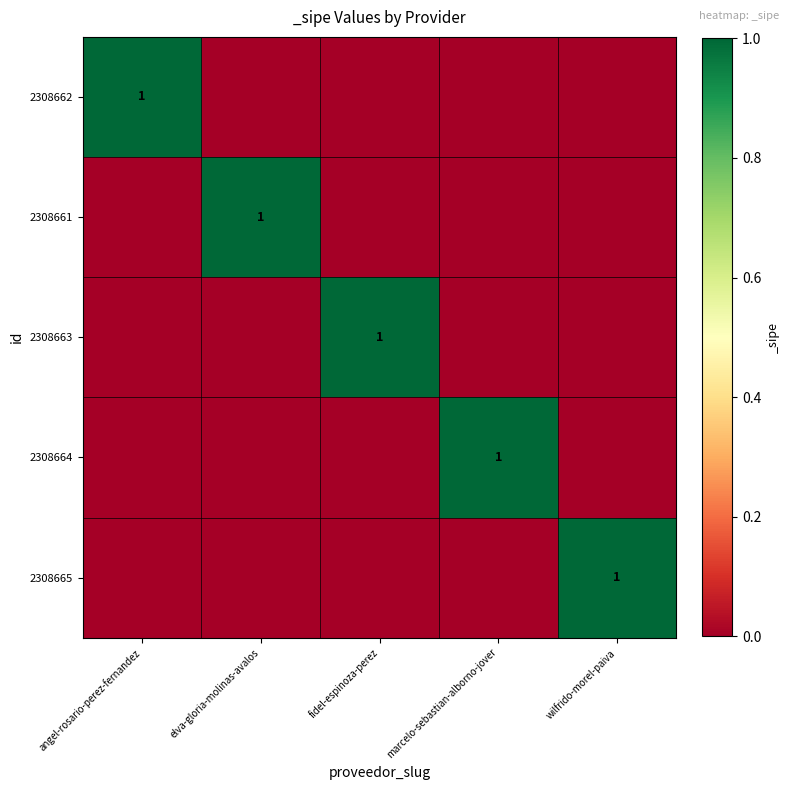

The value of 2308661 at elva-gloria-molinas-avalos is 1. True or false?

True